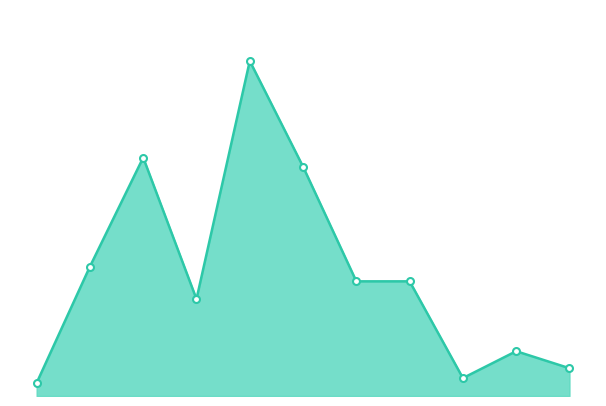

Is this an area chart (filled region under the line)?

Yes